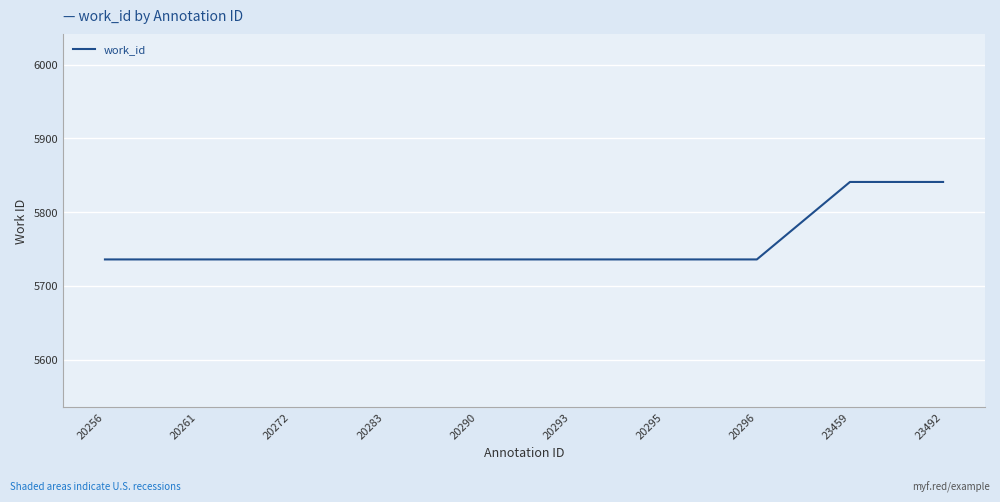

What is the smallest value displayed?

5736